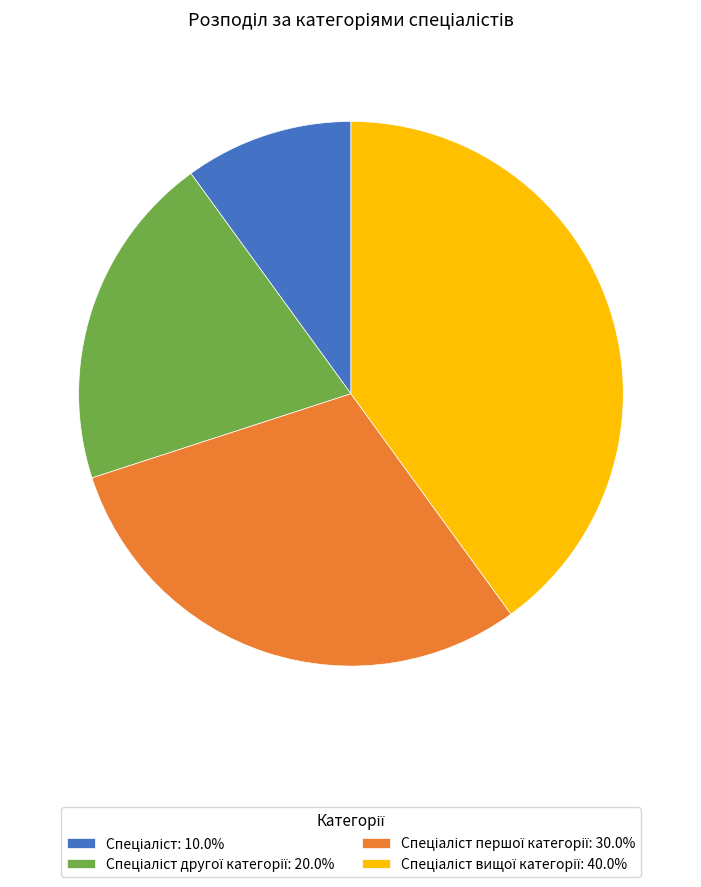

Does any single category account for the majority?

No